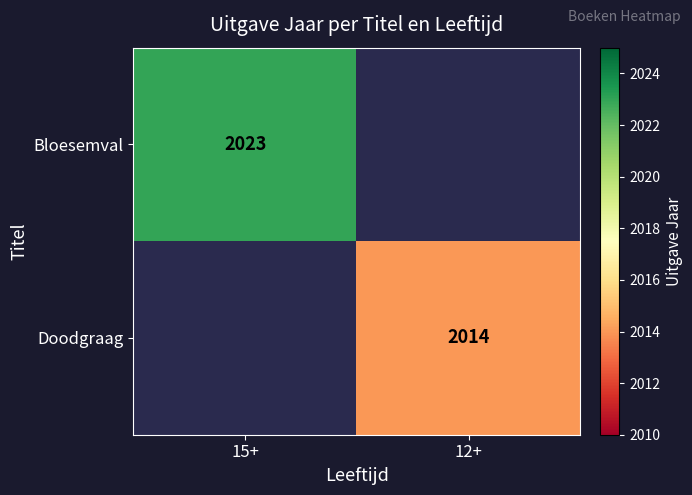

True or false: Doodgraag has a value of 2014 at 12+.

True